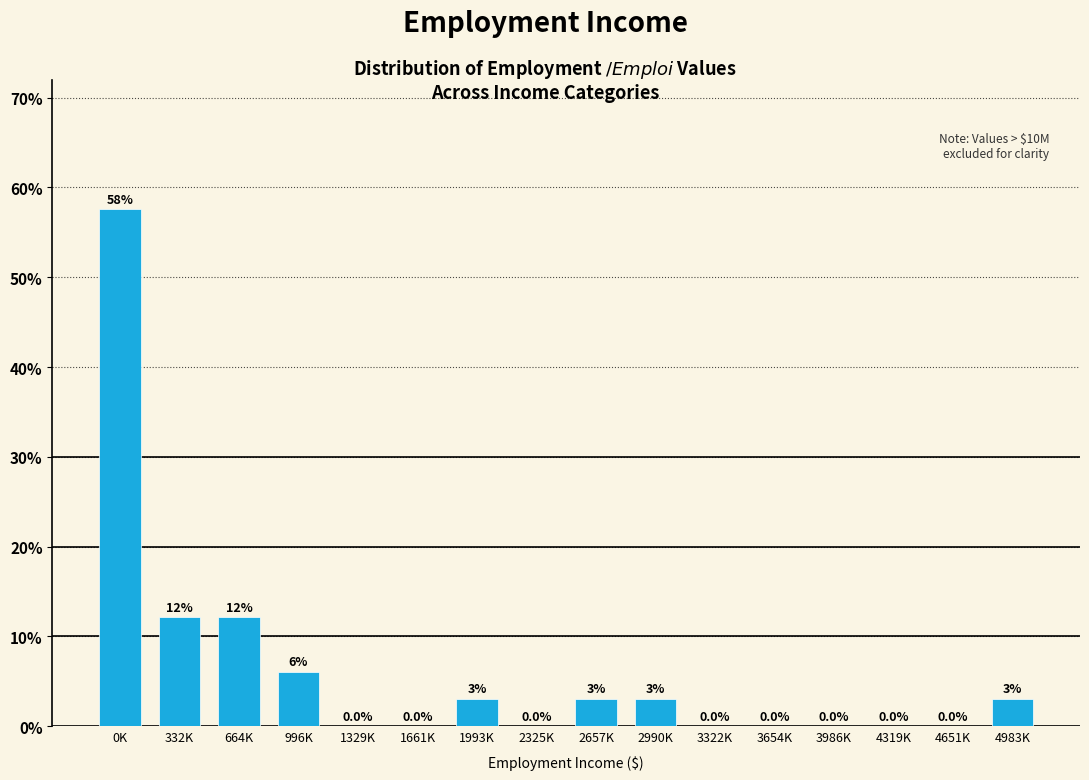

Is it true that the value at 2657K is 3.0?

True